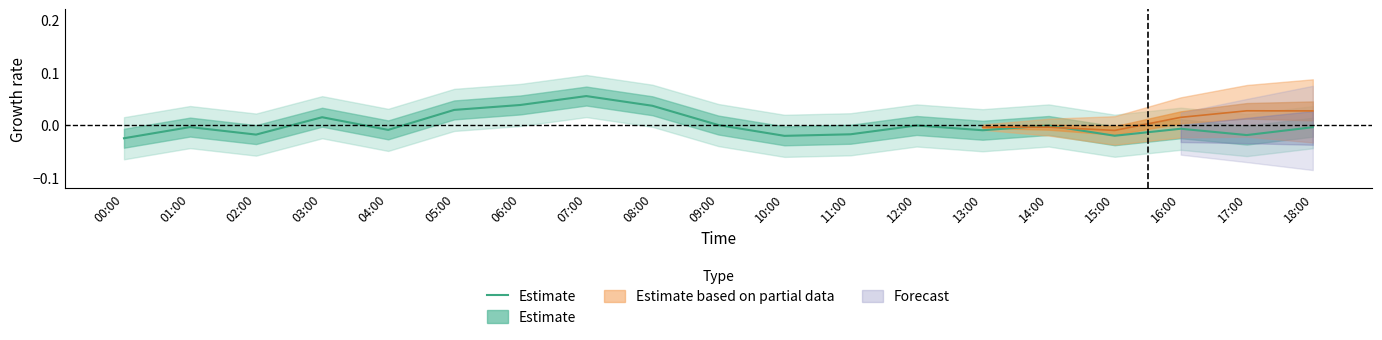

Reading left to right, transcribe all the data shown in this chart.

00:00=-0.0	01:00=-0.0	02:00=-0.0	03:00=0.0	04:00=-0.0	05:00=0.0	06:00=0.0	07:00=0.1	08:00=0.0	09:00=-0.0	10:00=-0.0	11:00=-0.0	12:00=-0.0	13:00=-0.0	14:00=-0.0	15:00=-0.0	16:00=-0.0	17:00=-0.0	18:00=-0.0